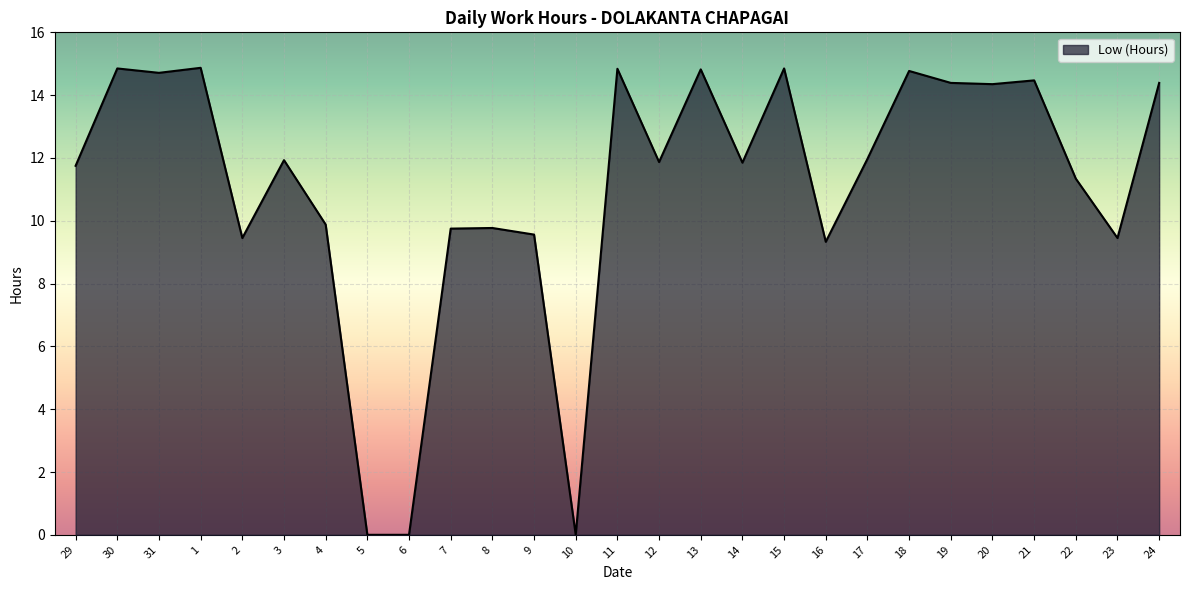

What is the change in value from 17 to 24?

+2.4